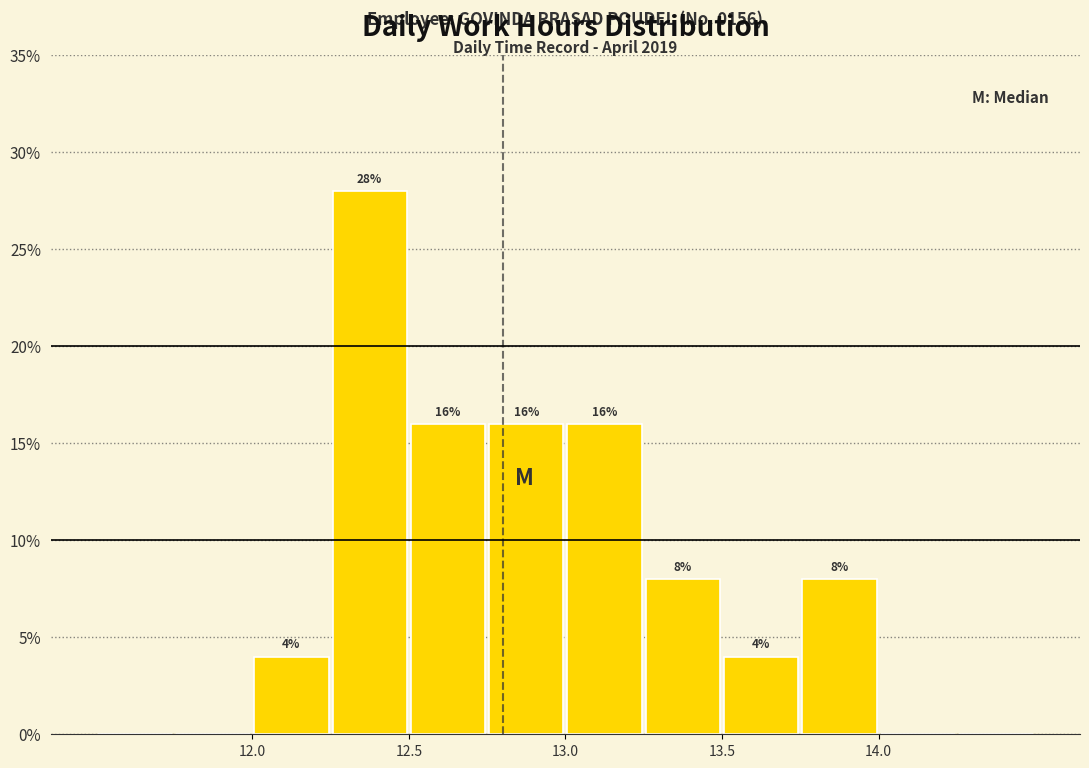

Which range on the x-axis has the tallest bar?

12.25 to 12.50